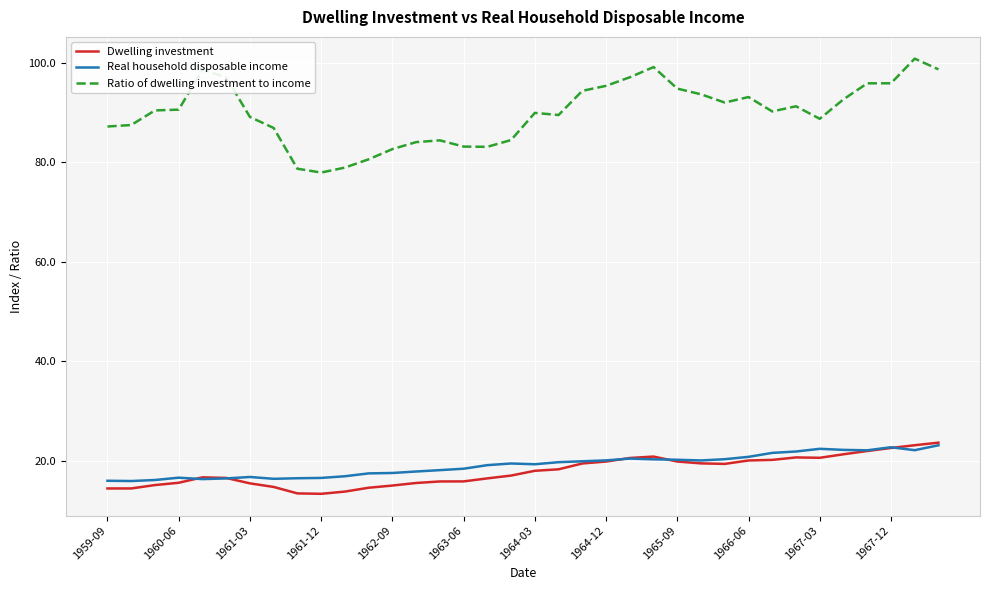

True or false: Dwelling investment and Ratio of dwelling investment to income intersect in this chart.

False